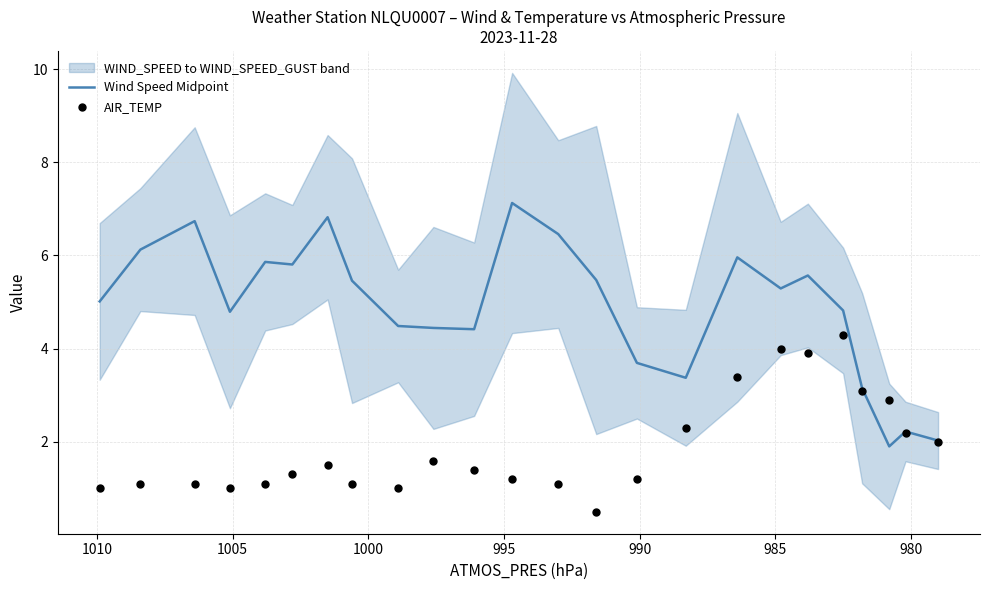

Which series reaches the minimum Y coordinate?

AIR_TEMP